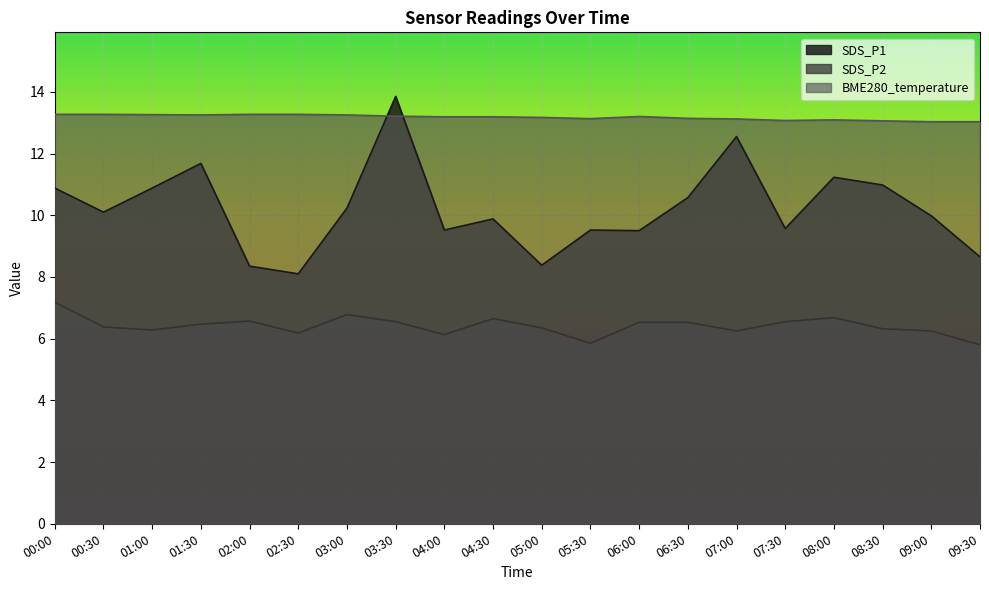

At how many categories does at least one series exceed 7?

20